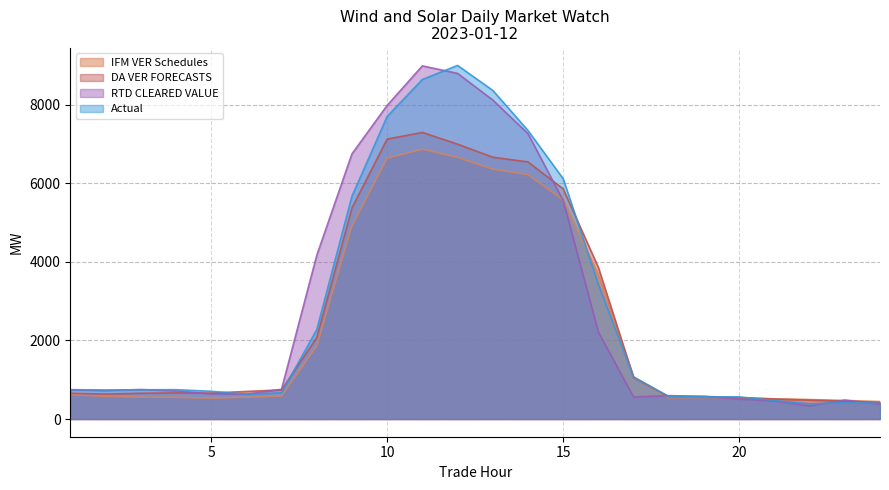

The value of IFM VER Schedules at 1 is 623.2. True or false?

True